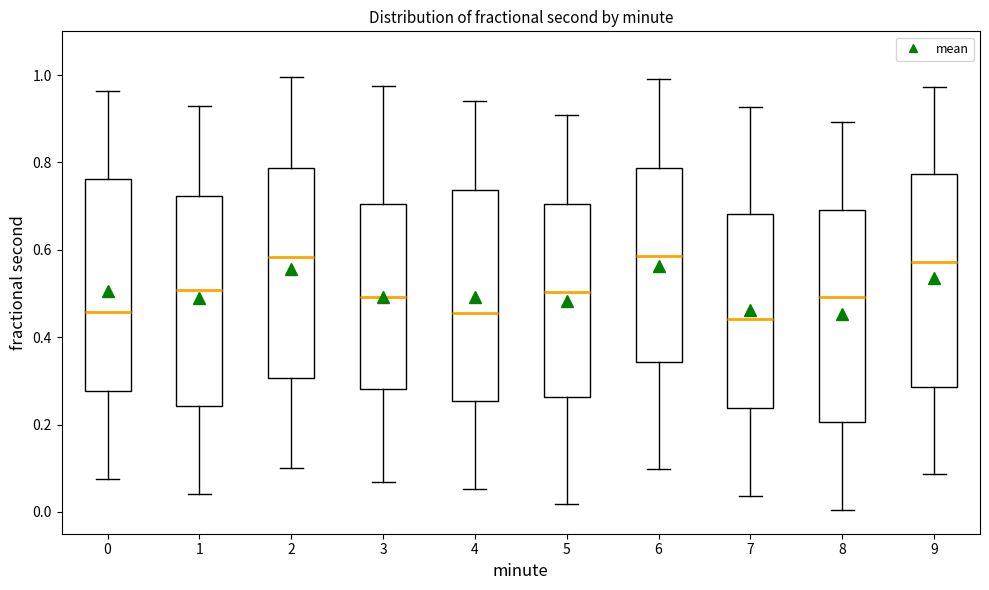

Reading left to right, read every box against the y-axis: the position of its median line, the range the box covers, and the ends of its whiskers. The values are not printed on the chart, so give them approximately, as read against the axis.

0: median 0.46, box 0.28 to 0.76, whiskers 0.08 to 0.96
1: median 0.50, box 0.24 to 0.72, whiskers 0.04 to 0.92
2: median 0.58, box 0.30 to 0.78, whiskers 0.10 to 1.00
3: median 0.50, box 0.28 to 0.70, whiskers 0.06 to 0.98
4: median 0.46, box 0.26 to 0.74, whiskers 0.06 to 0.94
5: median 0.50, box 0.26 to 0.70, whiskers 0.02 to 0.90
6: median 0.58, box 0.34 to 0.78, whiskers 0.10 to 0.98
7: median 0.44, box 0.24 to 0.68, whiskers 0.04 to 0.92
8: median 0.50, box 0.20 to 0.70, whiskers 0.00 to 0.90
9: median 0.58, box 0.28 to 0.78, whiskers 0.08 to 0.98